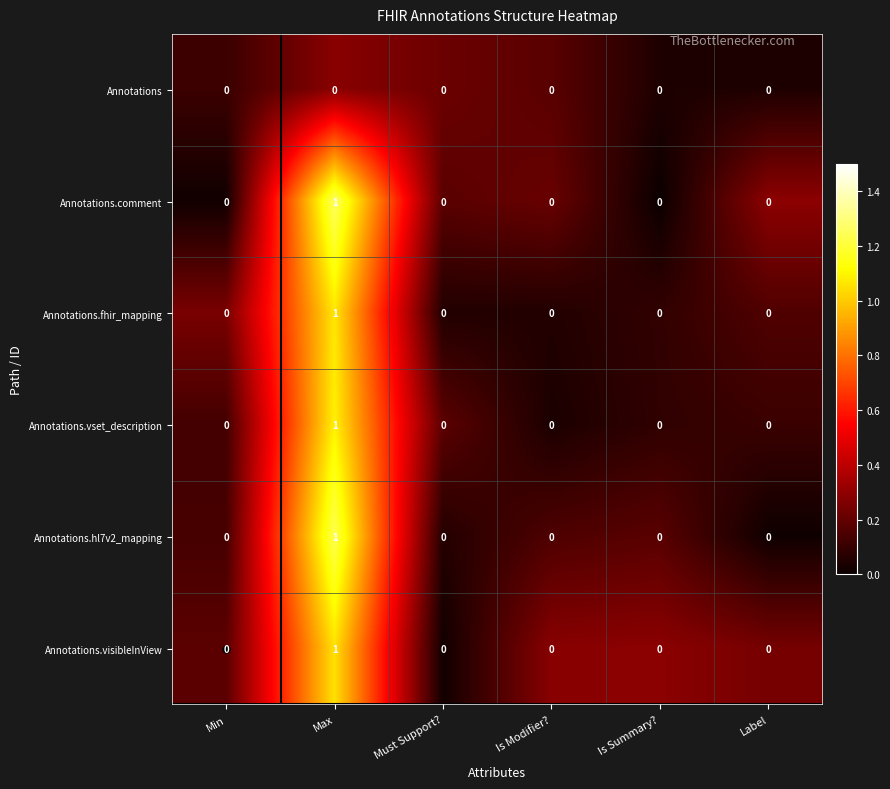

How many categories are shown in the chart?

6